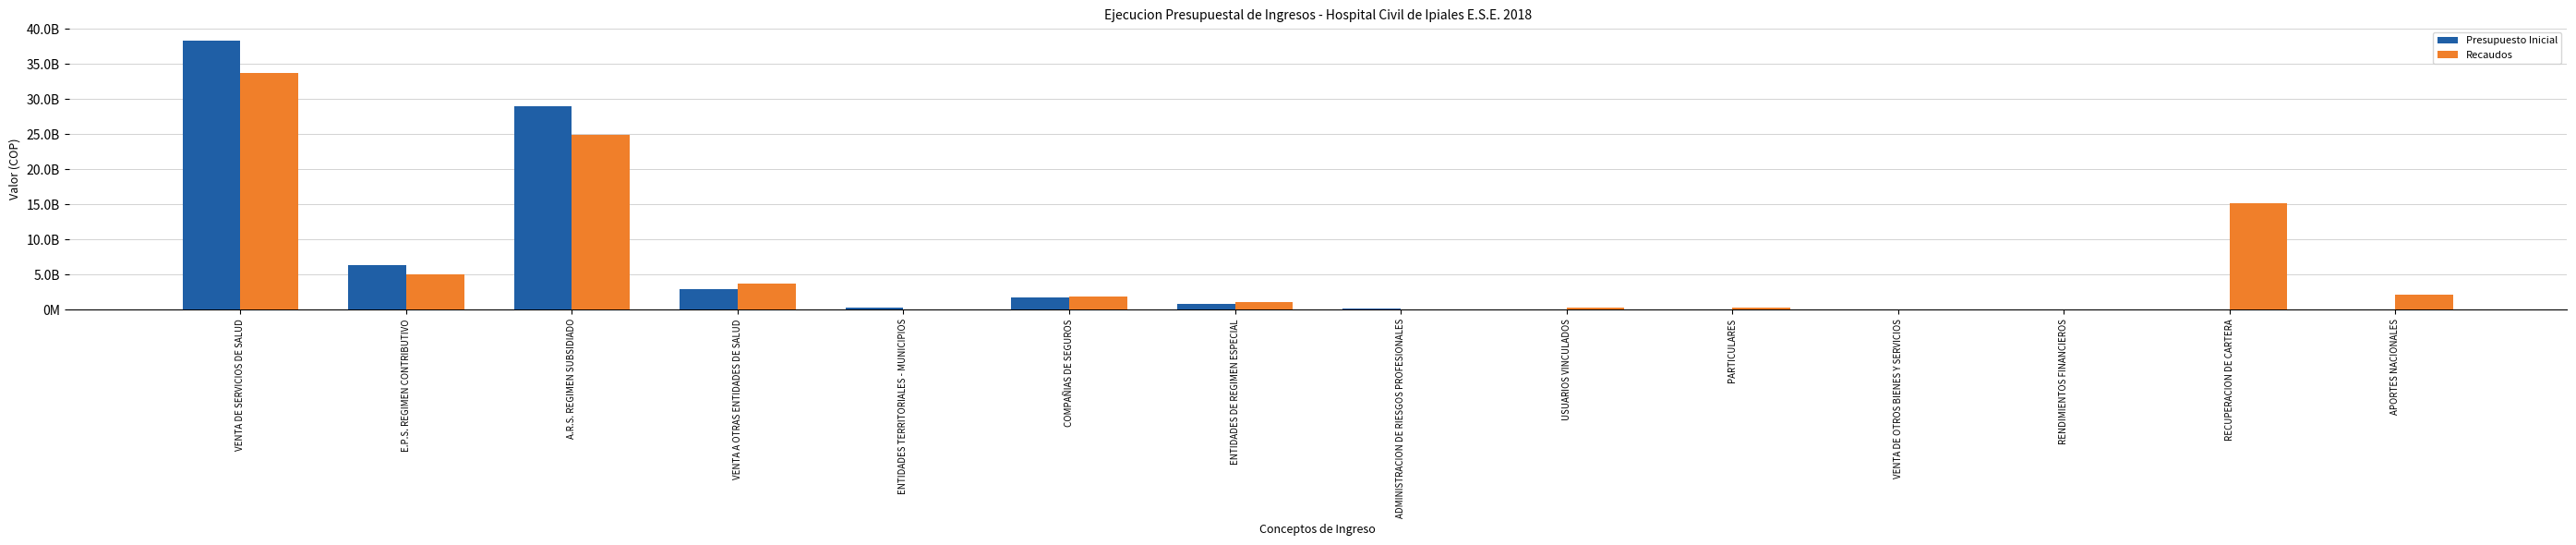

Which series has the largest range (max minus min)?

Presupuesto Inicial